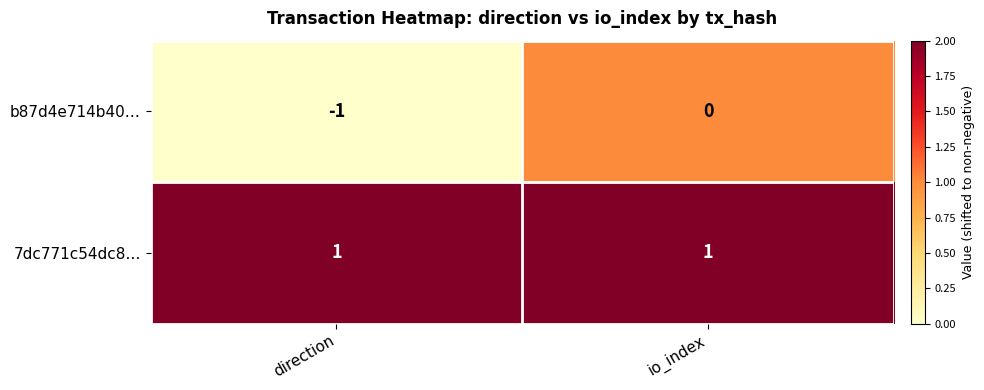

Which series has the largest total across all categories?

7dc771c54dc8…